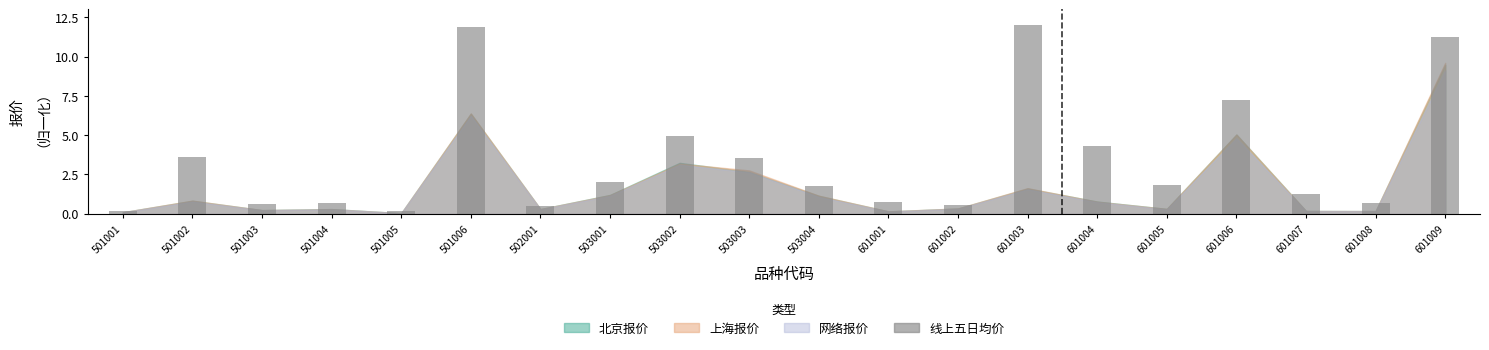

What is the ratio of the value at 601001 to the value at 601003?

0.1